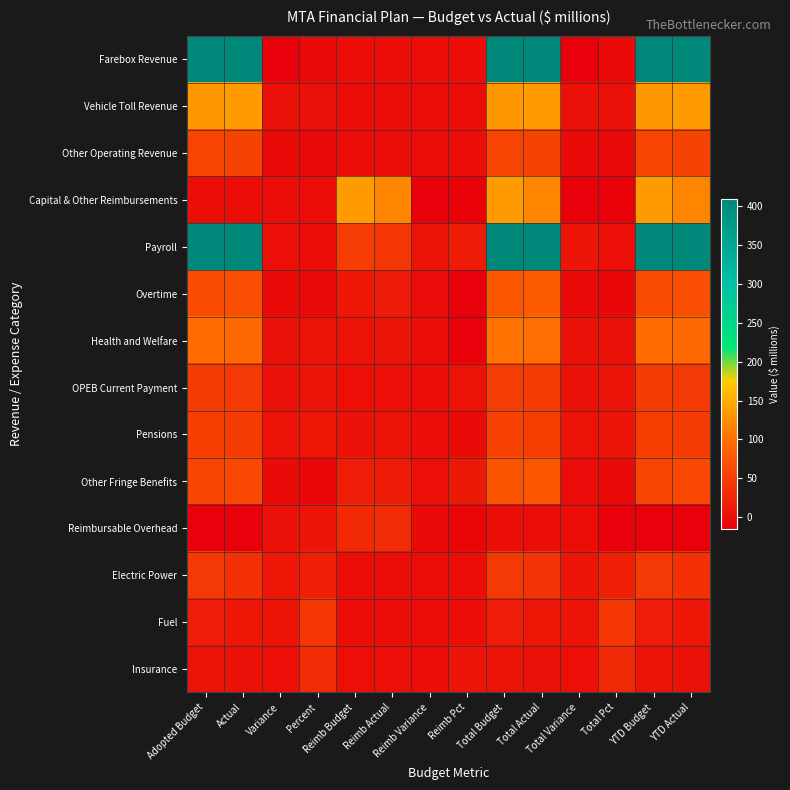

At how many categories does at least one series exceed 39?

10